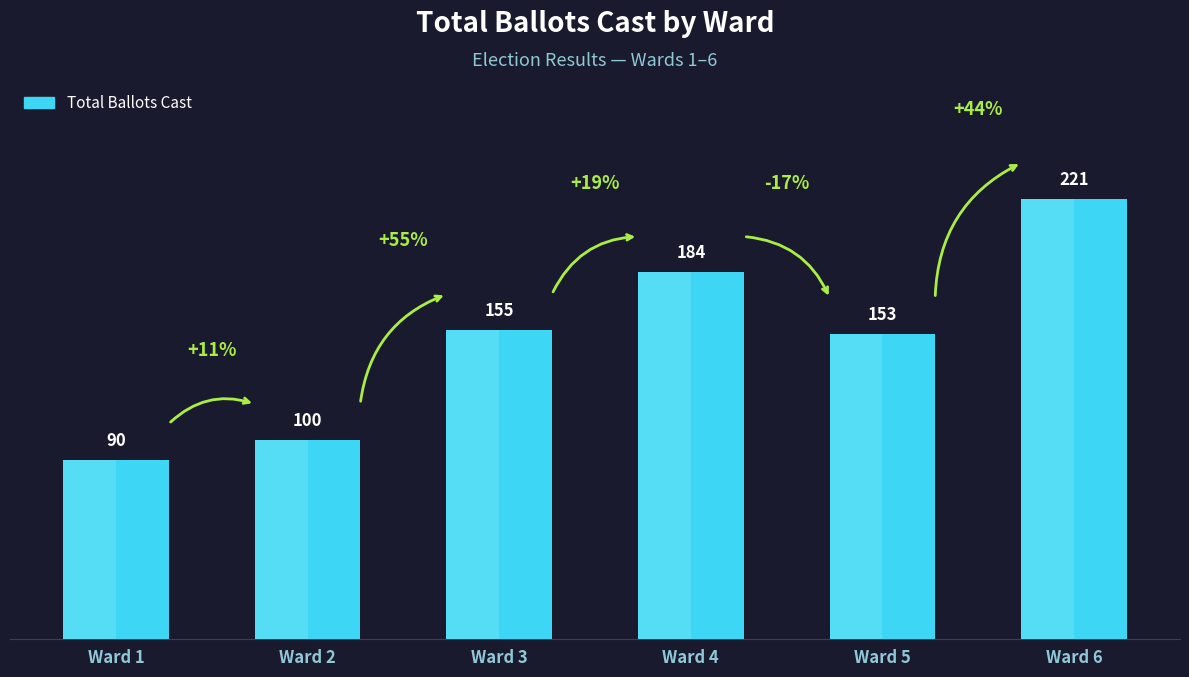

Rank the categories by value from lowest to highest.

Ward 1, Ward 2, Ward 5, Ward 3, Ward 4, Ward 6